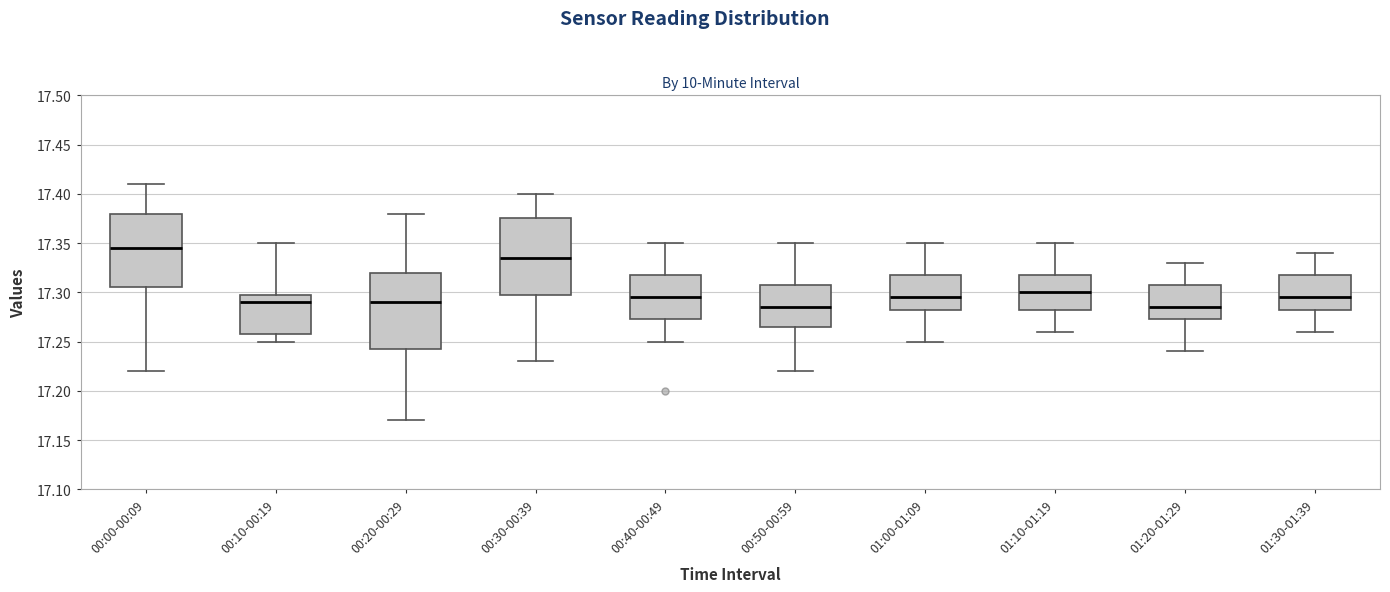

Reading left to right, read every box against the y-axis: the position of its median line, the range the box covers, and the ends of its whiskers. The values are not printed on the chart, so give them approximately, as read against the axis.

00:00-00:09: median 17.345, box 17.305 to 17.380, whiskers 17.220 to 17.410
00:10-00:19: median 17.290, box 17.260 to 17.300, whiskers 17.250 to 17.350
00:20-00:29: median 17.290, box 17.245 to 17.320, whiskers 17.170 to 17.380
00:30-00:39: median 17.335, box 17.300 to 17.375, whiskers 17.230 to 17.400
00:40-00:49: median 17.295, box 17.275 to 17.320, whiskers 17.250 to 17.350
00:50-00:59: median 17.285, box 17.265 to 17.310, whiskers 17.220 to 17.350
01:00-01:09: median 17.295, box 17.285 to 17.320, whiskers 17.250 to 17.350
01:10-01:19: median 17.300, box 17.285 to 17.320, whiskers 17.260 to 17.350
01:20-01:29: median 17.285, box 17.275 to 17.310, whiskers 17.240 to 17.330
01:30-01:39: median 17.295, box 17.285 to 17.320, whiskers 17.260 to 17.340